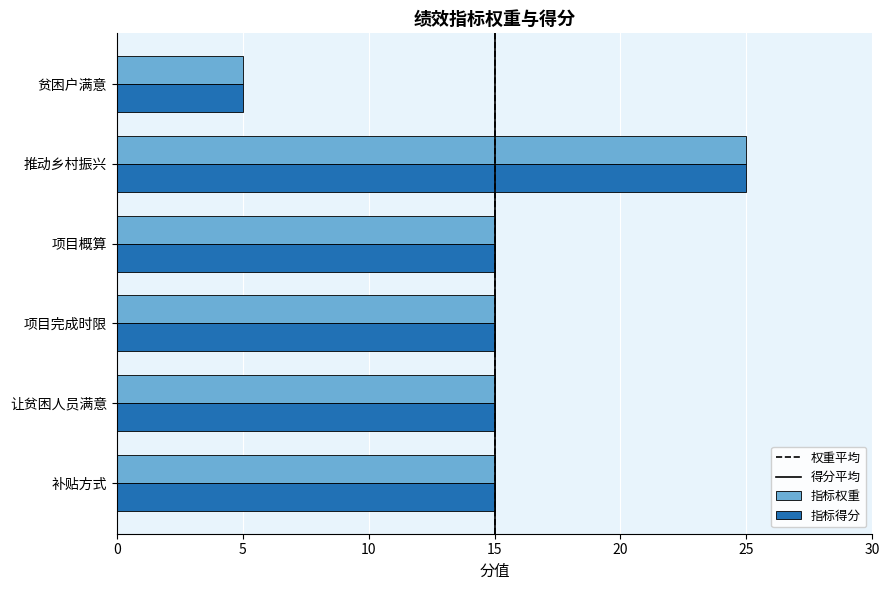

What is the sum of all 指标权重 values?

90